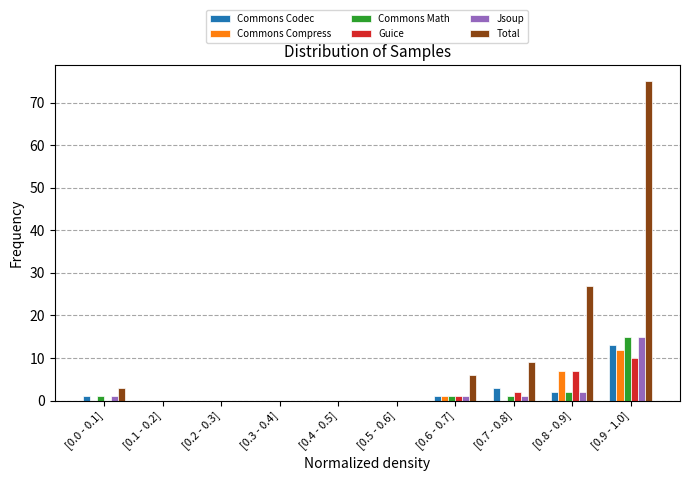

Which label corresponds to the largest value in the chart?

[0.9 - 1.0]